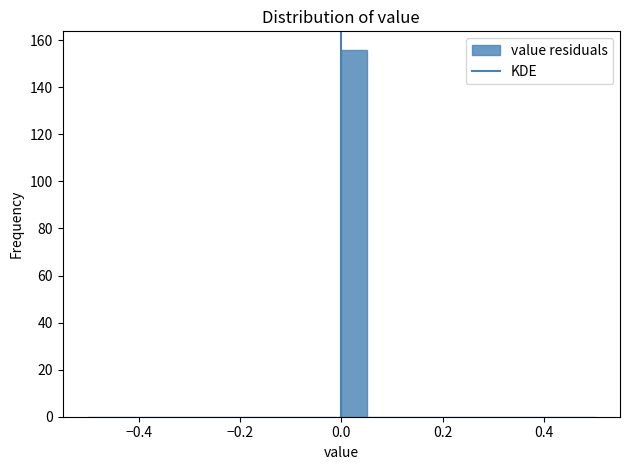

Around what value on the x-axis is the tallest bar? Give the approximate position of its centre, as read against the axis.

0.02